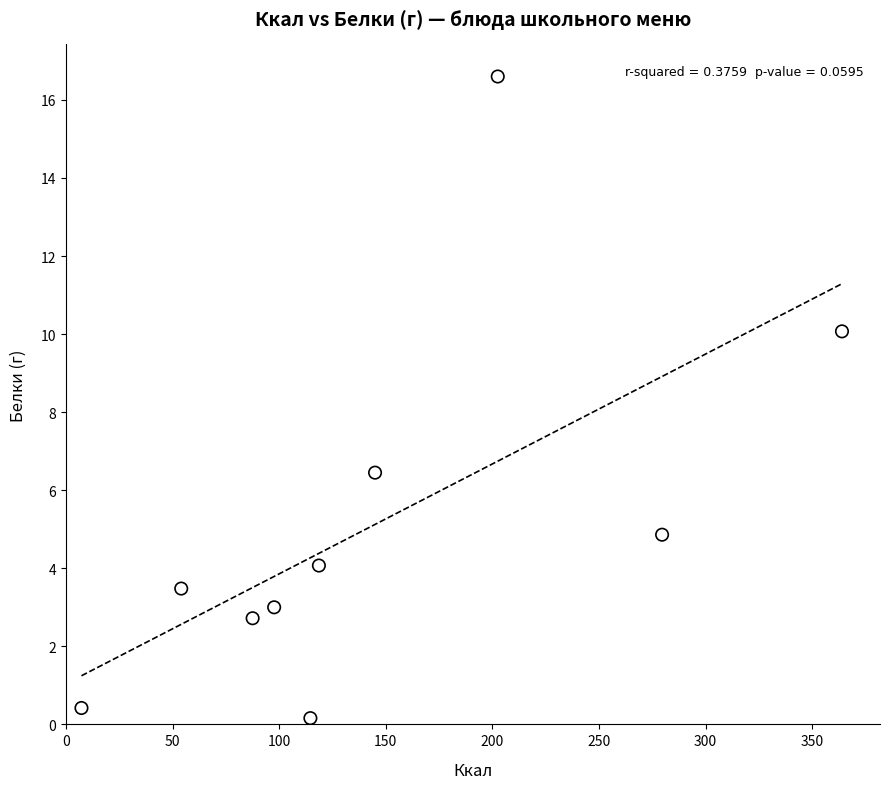

What is the range of Y values (max minus min)?

16.4